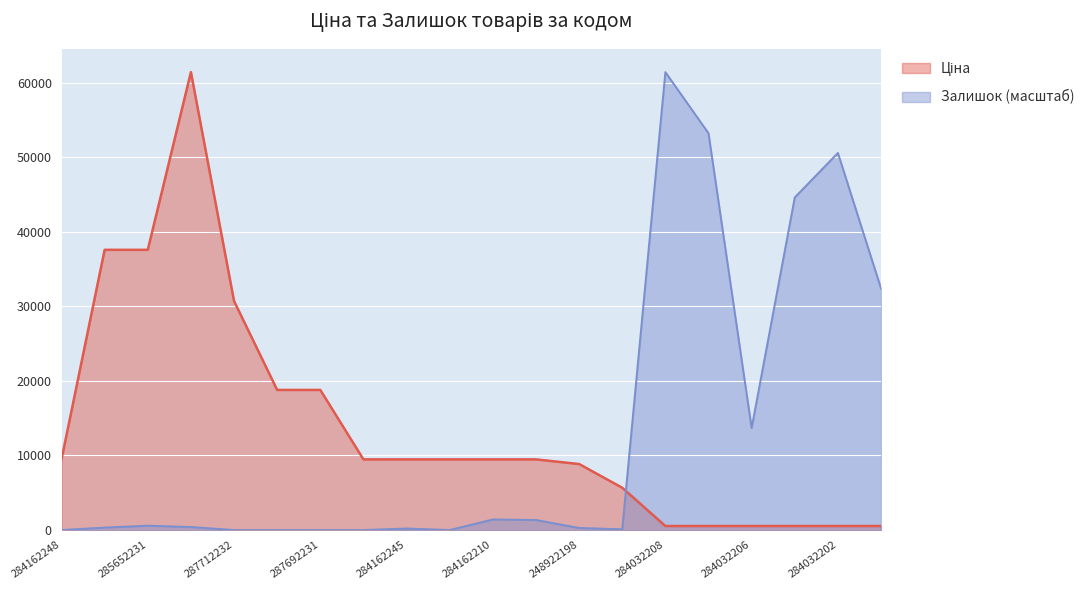

Which label corresponds to the largest value in the chart?

284032208